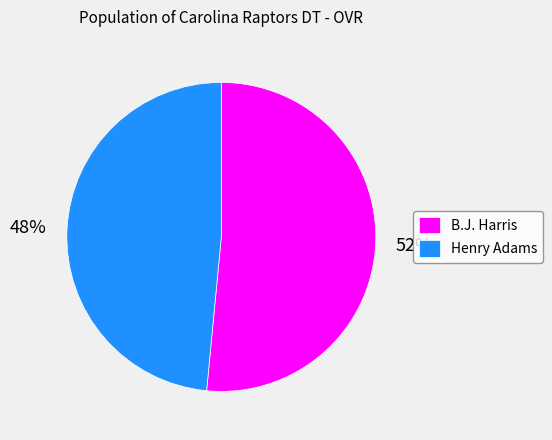

Combined, do Henry Adams and B.J. Harris account for over 50%?

Yes